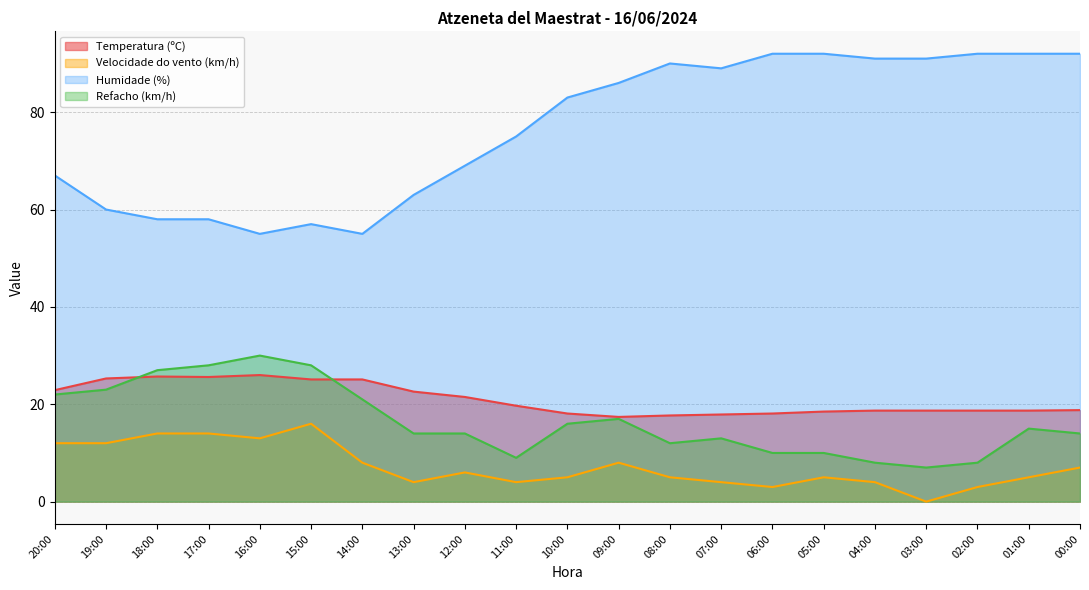

Reading left to right, extract all data points from this chart.

Temperatura (ºC): 20:00=22.9	19:00=25.3	18:00=25.7	17:00=25.6	16:00=26.0	15:00=25.1	14:00=25.1	13:00=22.6	12:00=21.5	11:00=19.7	10:00=18.1	09:00=17.4	08:00=17.7	07:00=17.9	06:00=18.1	05:00=18.5	04:00=18.7	03:00=18.7	02:00=18.7	01:00=18.7	00:00=18.8
Velocidade do vento (km/h): 20:00=12.0	19:00=12.0	18:00=14.0	17:00=14.0	16:00=13.0	15:00=16.0	14:00=8.0	13:00=4.0	12:00=6.0	11:00=4.0	10:00=5.0	09:00=8.0	08:00=5.0	07:00=4.0	06:00=3.0	05:00=5.0	04:00=4.0	03:00=0.0	02:00=3.0	01:00=5.0	00:00=7.0
Humidade (%): 20:00=67.0	19:00=60.0	18:00=58.0	17:00=58.0	16:00=55.0	15:00=57.0	14:00=55.0	13:00=63.0	12:00=69.0	11:00=75.0	10:00=83.0	09:00=86.0	08:00=90.0	07:00=89.0	06:00=92.0	05:00=92.0	04:00=91.0	03:00=91.0	02:00=92.0	01:00=92.0	00:00=92.0
Refacho (km/h): 20:00=22.0	19:00=23.0	18:00=27.0	17:00=28.0	16:00=30.0	15:00=28.0	14:00=21.0	13:00=14.0	12:00=14.0	11:00=9.0	10:00=16.0	09:00=17.0	08:00=12.0	07:00=13.0	06:00=10.0	05:00=10.0	04:00=8.0	03:00=7.0	02:00=8.0	01:00=15.0	00:00=14.0